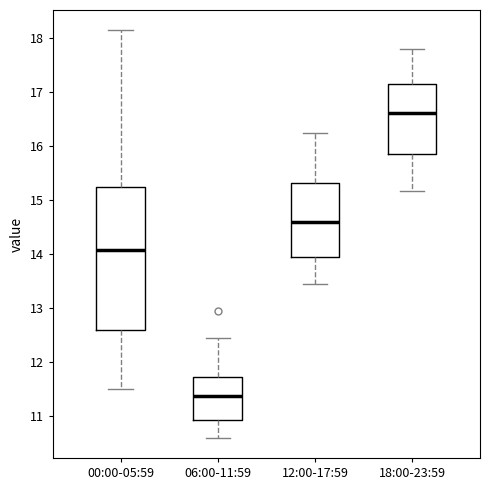

Which box is the tallest, from its lower edge to its upper edge?

00:00-05:59